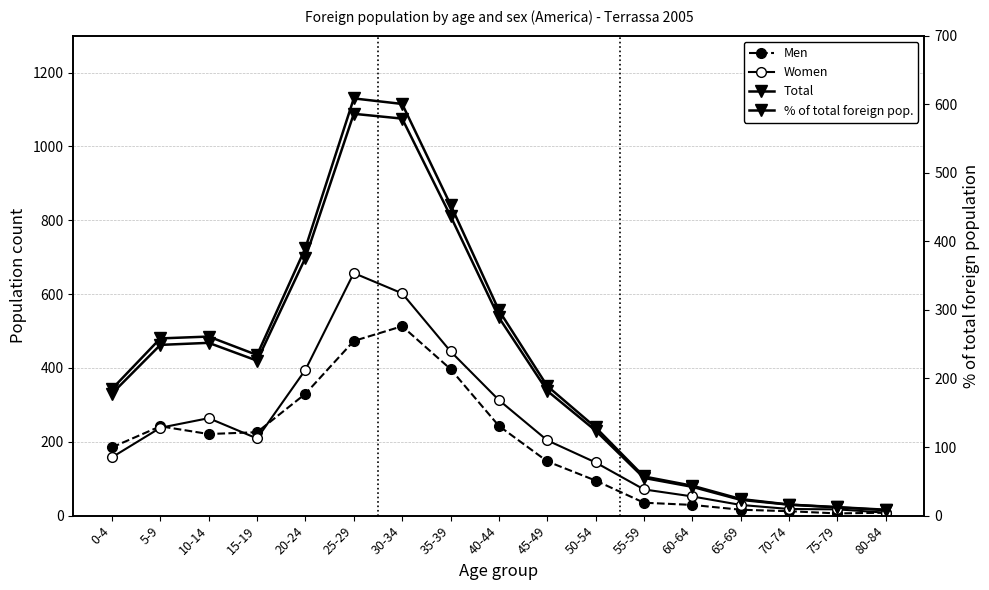

What are all the series names shown in the legend?

Men, Women, Total, % of total foreign pop.